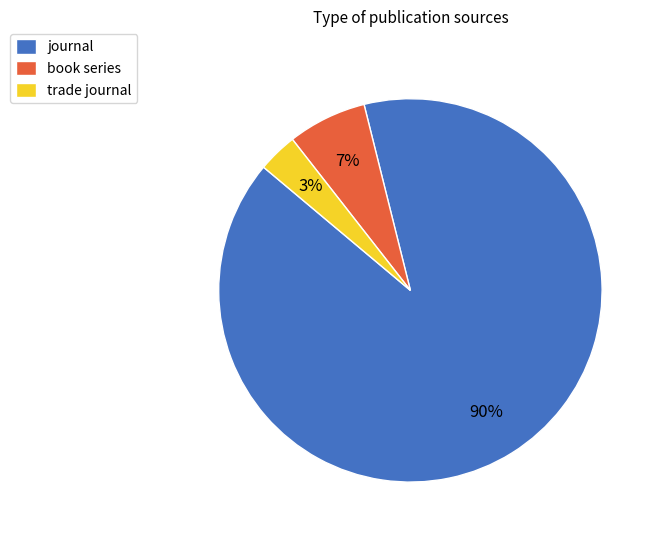

To the nearest percent, what is the difference between the journal and book series slice percentages?

83%